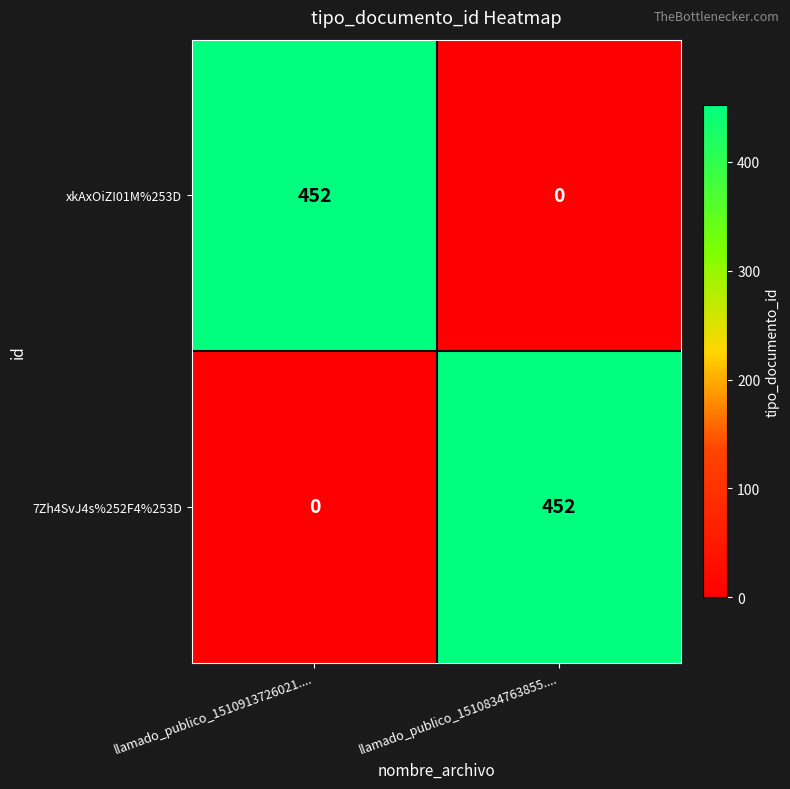

What is the spread (max minus min) of values at llamado_publico_1510834763855....?

452